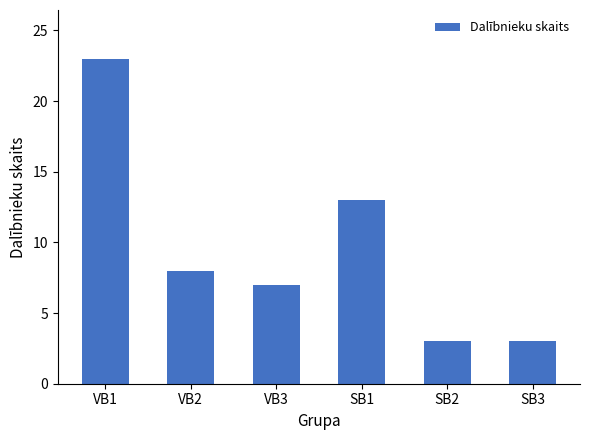

What is the label of the 5th bar from the left?

SB2